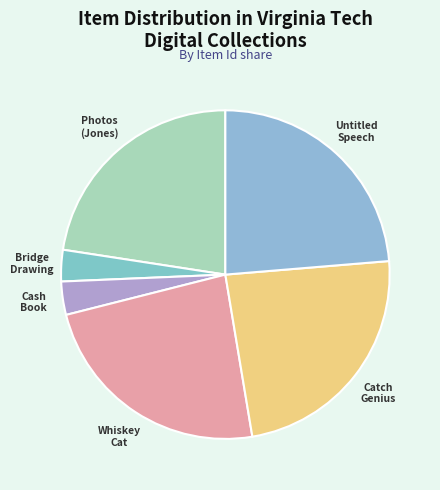

Count the number of slices in the pie.

6